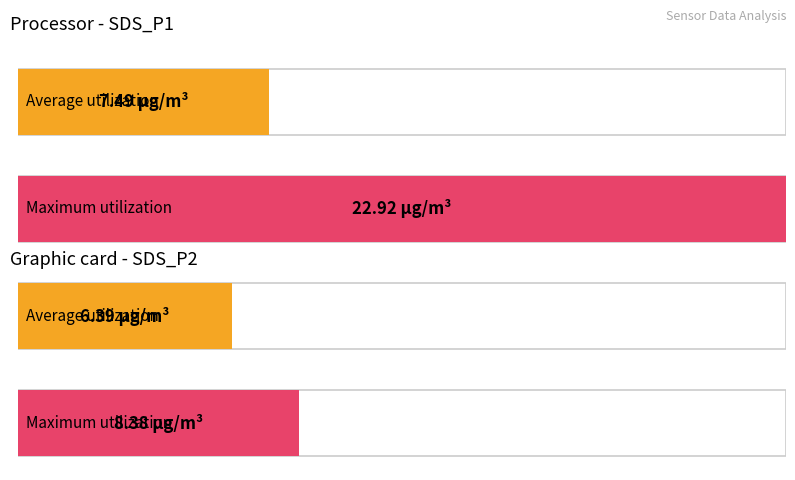

What is the difference between the highest and lowest values at 7?

0.4